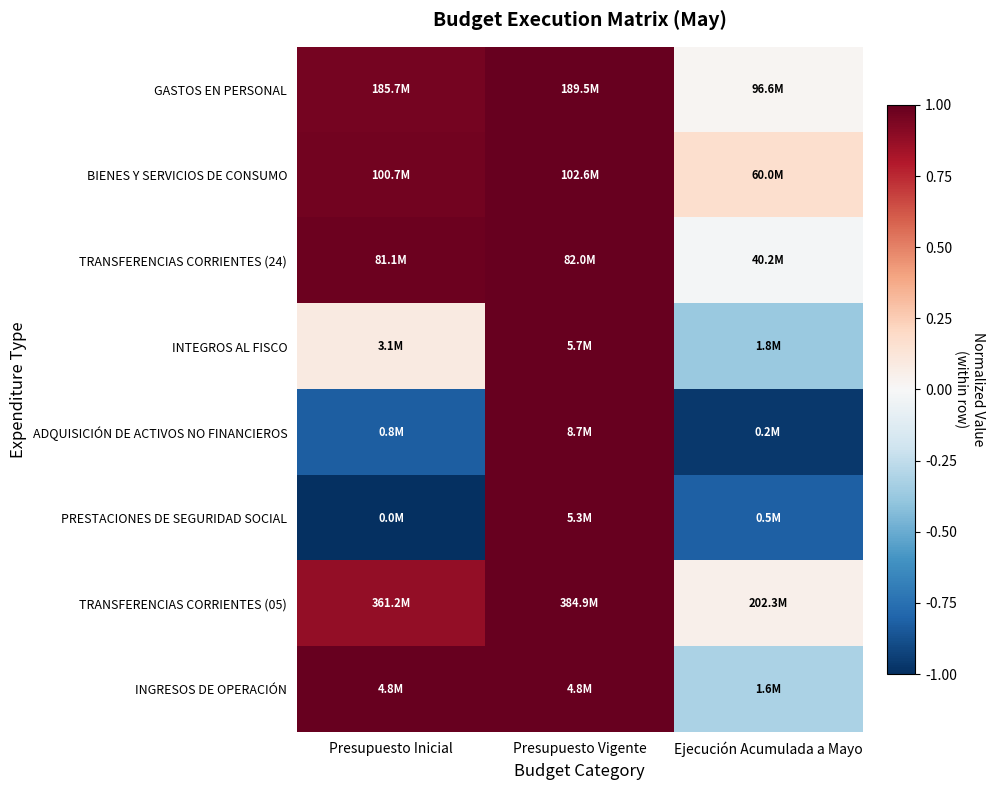

How many data points does each series have?

3